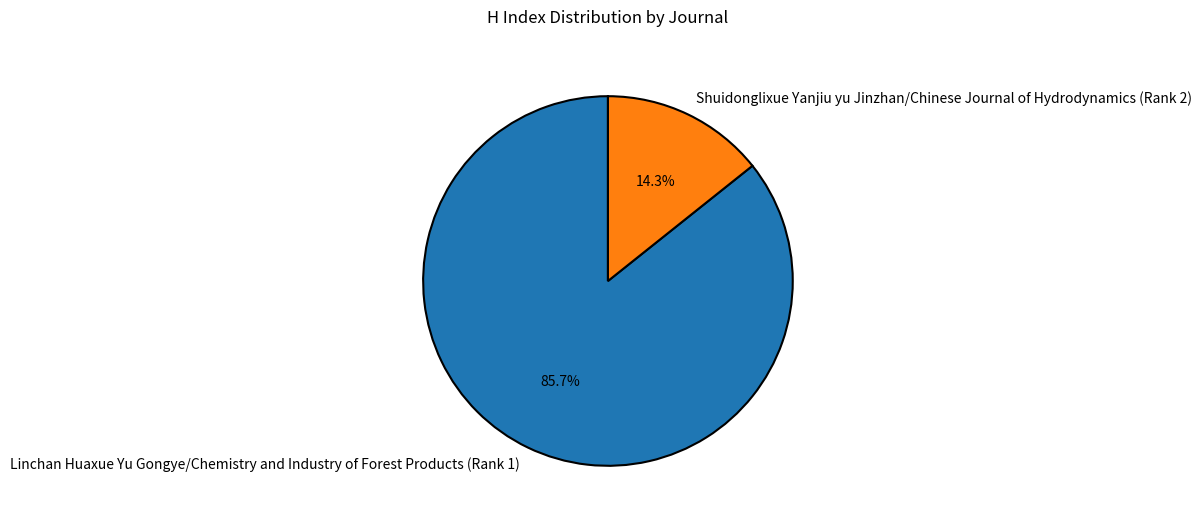

To the nearest percent, what portion does Shuidonglixue Yanjiu yu Jinzhan/Chinese Journal of Hydrodynamics (Rank 2) represent?

14%